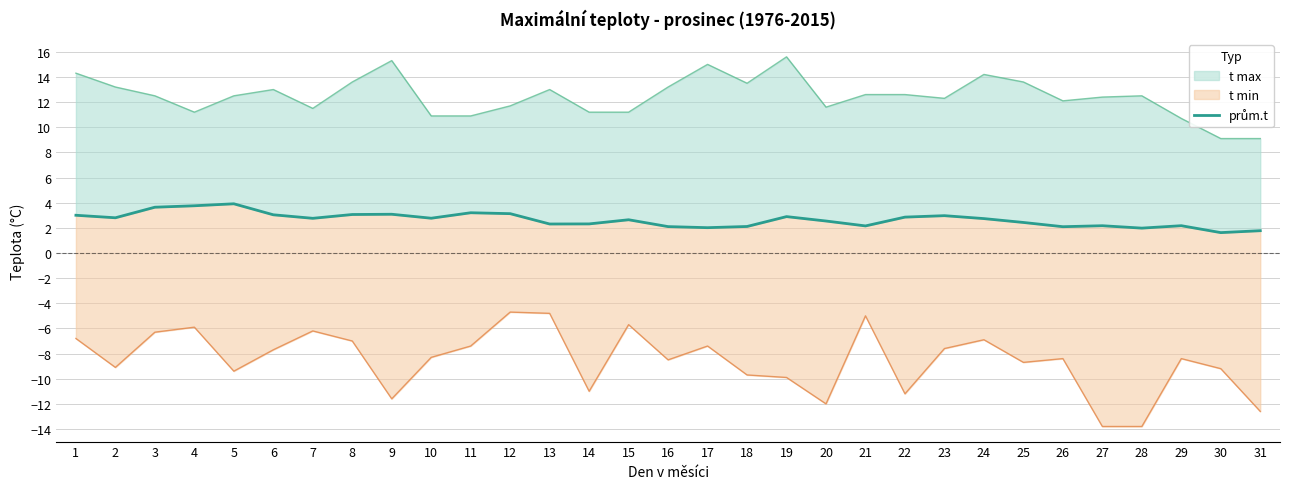

At which label does the data first exceed 2?

1